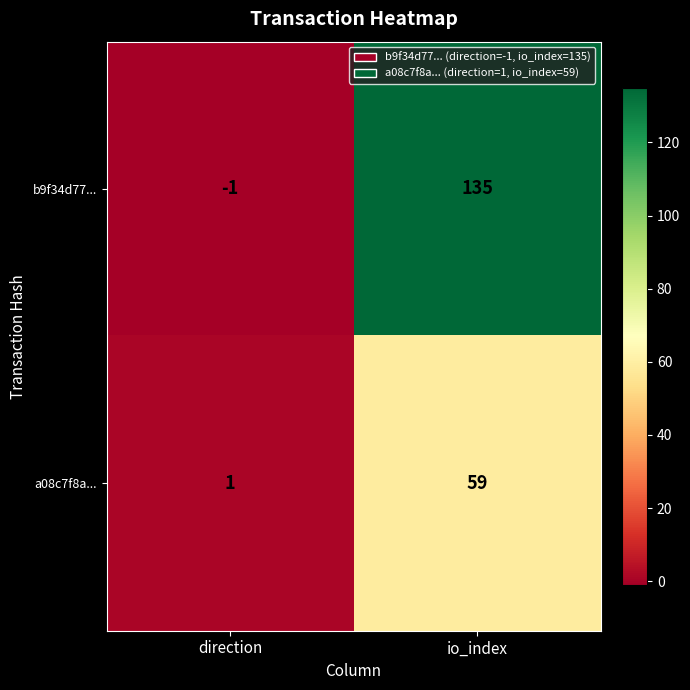

What is the greatest value displayed?

135